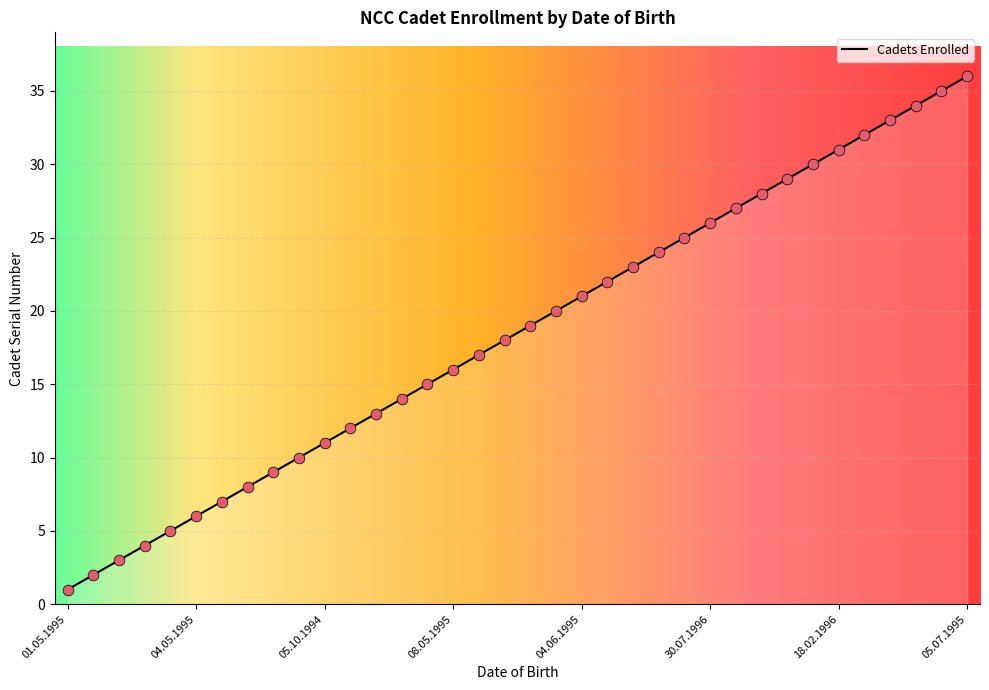

What is the greatest value displayed?

36